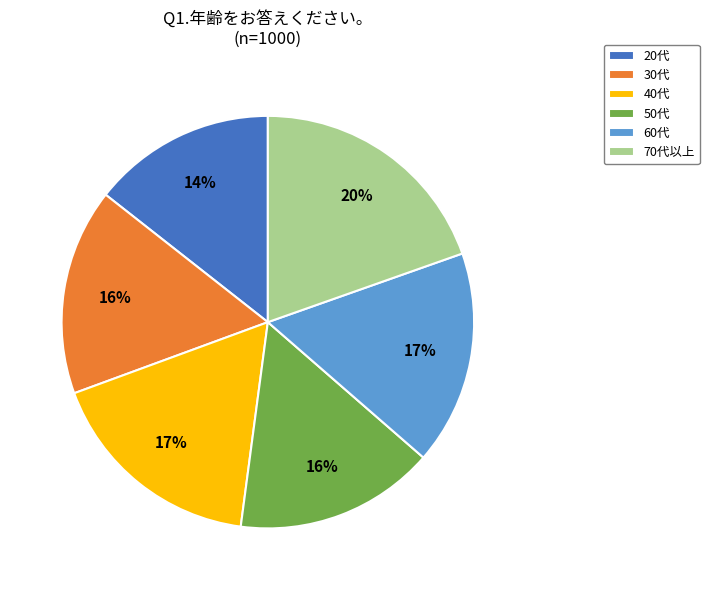

What is the largest slice in the pie chart?

70代以上